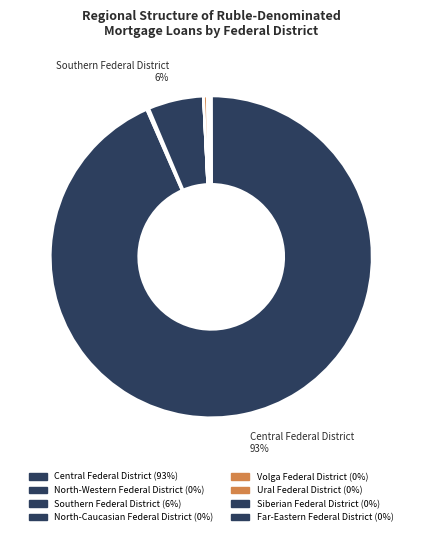

Which category accounts for the majority?

Central Federal District